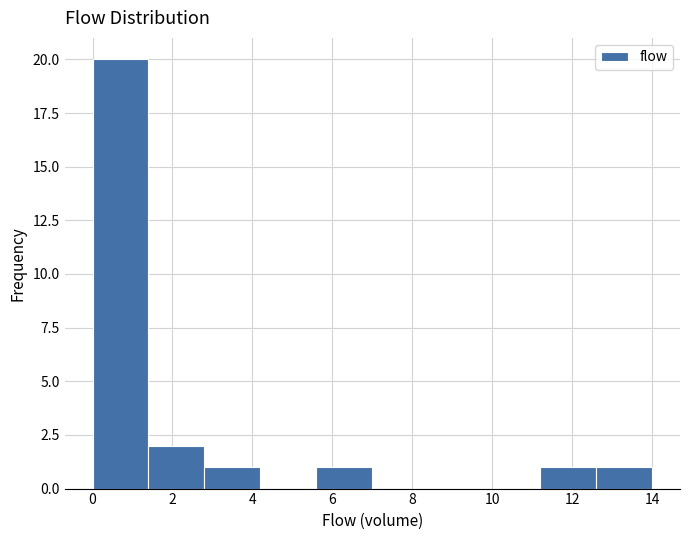

Reading left to right, transcribe this chart: for each bar, give the range it covers on the x-axis and its height. The values are not printed on the chart, so give them approximately, as read against the axis.

0.0 to 1.4: 20
1.4 to 2.8: 2
2.8 to 4.2: 1
4.2 to 5.6: 0
5.6 to 7.0: 1
7.0 to 8.4: 0
8.4 to 9.8: 0
9.8 to 11.2: 0
11.2 to 12.6: 1
12.6 to 14.0: 1